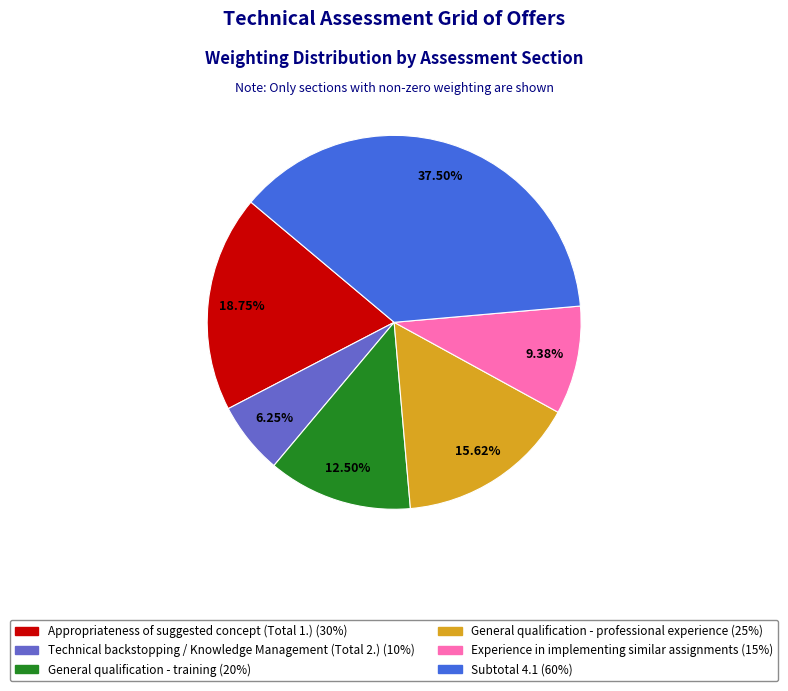

To the nearest percent, what is the average slice percentage?

17%